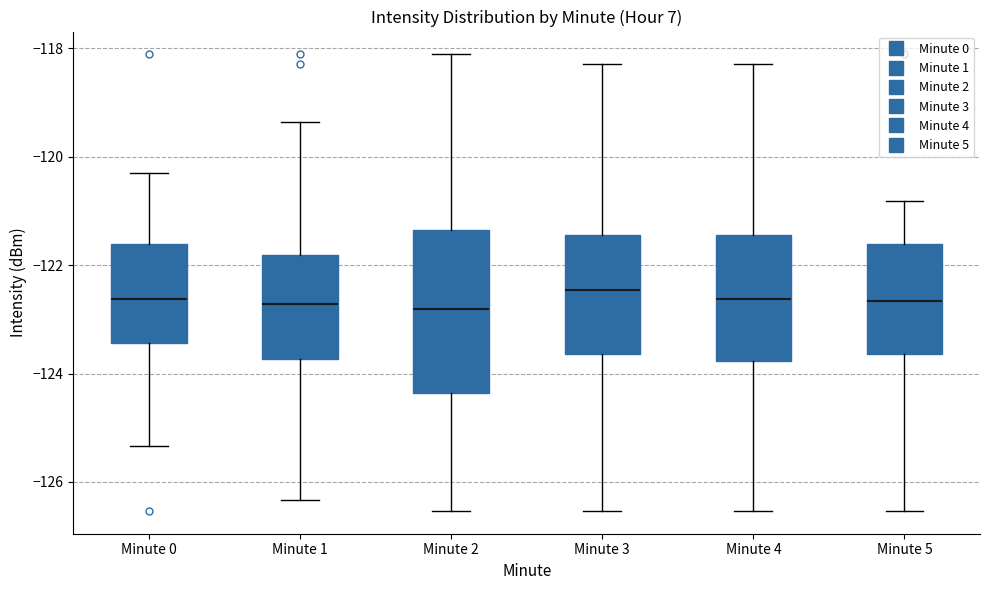

Reading left to right, read every box against the y-axis: the position of its median line, the range the box covers, and the ends of its whiskers. The values are not printed on the chart, so give them approximately, as read against the axis.

Minute 0: median -122.6, box -123.4 to -121.6, whiskers -125.4 to -120.4
Minute 1: median -122.8, box -123.8 to -121.8, whiskers -126.4 to -119.4
Minute 2: median -122.8, box -124.4 to -121.4, whiskers -126.6 to -118.2
Minute 3: median -122.4, box -123.6 to -121.4, whiskers -126.6 to -118.2
Minute 4: median -122.6, box -123.8 to -121.4, whiskers -126.6 to -118.2
Minute 5: median -122.6, box -123.6 to -121.6, whiskers -126.6 to -120.8